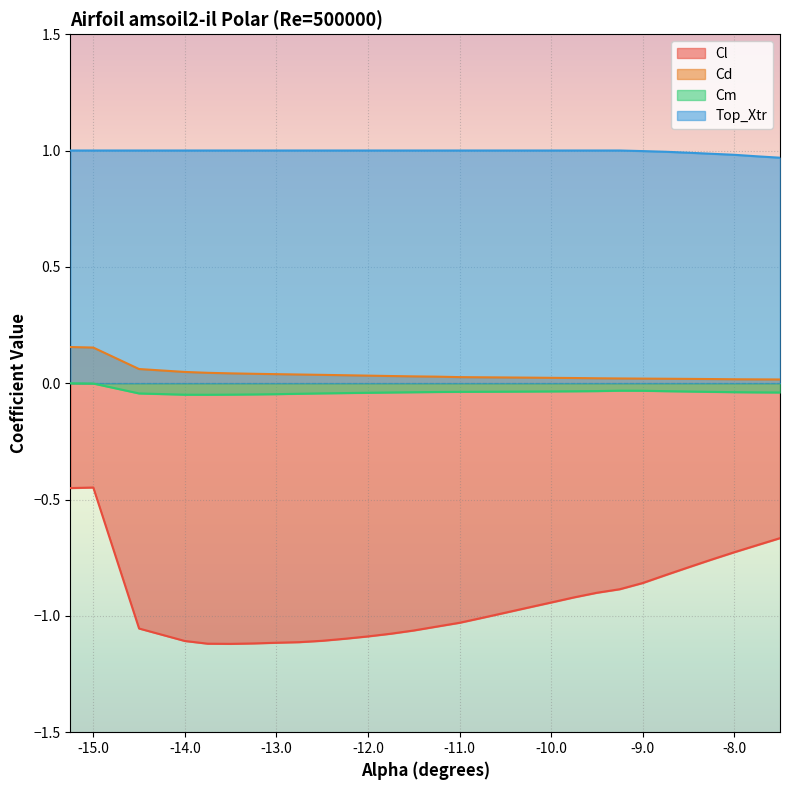

Reading left to right, extract all data points from this chart.

Cl: -0.5	-0.4	-1.1	-1.1	-1.1	-1.1	-1.1	-1.1	-1.1	-1.1	-1.1	-1.1	-1.1	-1.1	-1.0	-1.0	-1.0	-1.0	-1.0	-0.9	-0.9	-0.9	-0.9	-0.9	-0.8	-0.8	-0.8	-0.7	-0.7	-0.7
Cd: 0.2	0.2	0.1	0.0	0.0	0.0	0.0	0.0	0.0	0.0	0.0	0.0	0.0	0.0	0.0	0.0	0.0	0.0	0.0	0.0	0.0	0.0	0.0	0.0	0.0	0.0	0.0	0.0	0.0	0.0
Cm: -0.0	-0.0	-0.0	-0.0	-0.0	-0.0	-0.0	-0.0	-0.0	-0.0	-0.0	-0.0	-0.0	-0.0	-0.0	-0.0	-0.0	-0.0	-0.0	-0.0	-0.0	-0.0	-0.0	-0.0	-0.0	-0.0	-0.0	-0.0	-0.0	-0.0
Top_Xtr: 1.0	1.0	1.0	1.0	1.0	1.0	1.0	1.0	1.0	1.0	1.0	1.0	1.0	1.0	1.0	1.0	1.0	1.0	1.0	1.0	1.0	1.0	1.0	1.0	1.0	1.0	1.0	1.0	1.0	1.0